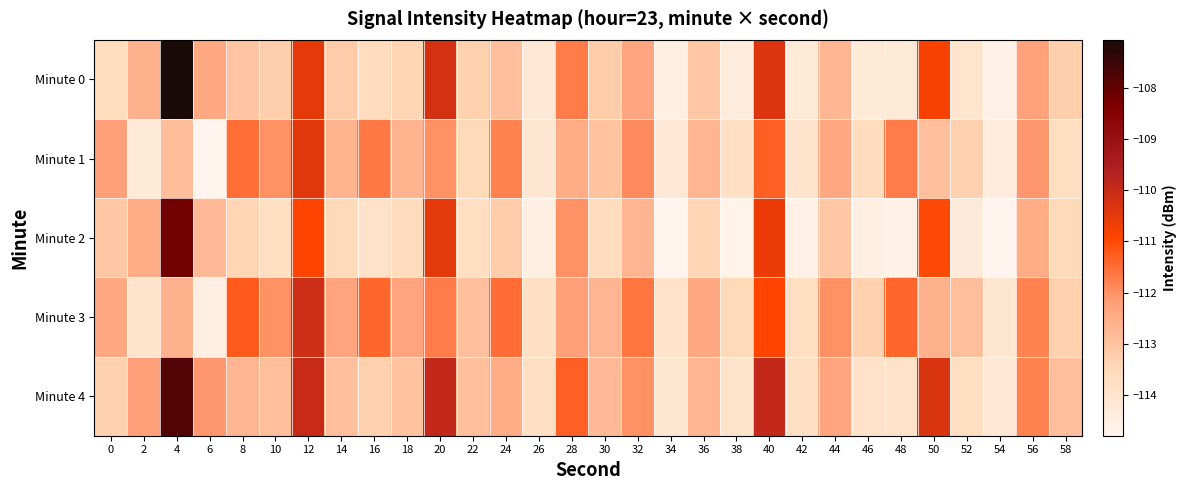

Reading left to right, list all the values displayed in this chart.

Minute 0: 0=-113.7	2=-112.6	4=-107.1	6=-112.4	8=-113.0	10=-113.3	12=-110.5	14=-113.2	16=-113.6	18=-113.4	20=-110.2	22=-113.3	24=-112.9	26=-114.2	28=-111.7	30=-113.2	32=-112.3	34=-114.5	36=-113.1	38=-114.4	40=-110.3	42=-114.3	44=-112.7	46=-114.2	48=-114.3	50=-110.8	52=-114.0	54=-114.6	56=-112.2	58=-113.3
Minute 1: 0=-112.2	2=-114.2	4=-112.9	6=-114.8	8=-111.5	10=-112.0	12=-110.4	14=-112.6	16=-111.7	18=-112.6	20=-112.0	22=-113.5	24=-111.8	26=-114.1	28=-112.5	30=-113.0	32=-111.9	34=-114.2	36=-112.7	38=-113.8	40=-111.3	42=-114.0	44=-112.4	46=-113.6	48=-111.7	50=-112.9	52=-113.3	54=-114.4	56=-112.1	58=-113.7
Minute 2: 0=-113.1	2=-112.5	4=-108.2	6=-112.8	8=-113.4	10=-113.7	12=-110.9	14=-113.5	16=-113.9	18=-113.6	20=-110.5	22=-113.7	24=-113.2	26=-114.5	28=-112.0	30=-113.6	32=-112.7	34=-114.8	36=-113.4	38=-114.7	40=-110.6	42=-114.6	44=-113.1	46=-114.5	48=-114.6	50=-111.0	52=-114.3	54=-114.8	56=-112.5	58=-113.5
Minute 3: 0=-112.4	2=-114.0	4=-112.6	6=-114.5	8=-111.2	10=-112.0	12=-110.1	14=-112.3	16=-111.4	18=-112.3	20=-111.7	22=-112.9	24=-111.5	26=-113.8	28=-112.2	30=-112.7	32=-111.6	34=-113.9	36=-112.4	38=-113.5	40=-110.9	42=-113.7	44=-112.0	46=-113.3	48=-111.4	50=-112.6	52=-112.9	54=-114.1	56=-111.8	58=-113.3
Minute 4: 0=-113.3	2=-112.2	4=-107.8	6=-112.1	8=-112.7	10=-112.9	12=-110.0	14=-112.9	16=-113.3	18=-113.0	20=-109.9	22=-112.9	24=-112.5	26=-113.8	28=-111.3	30=-112.8	32=-112.0	34=-114.1	36=-112.7	38=-114.0	40=-109.9	42=-113.8	44=-112.3	46=-113.9	48=-113.9	50=-110.3	52=-113.7	54=-114.2	56=-111.8	58=-112.9